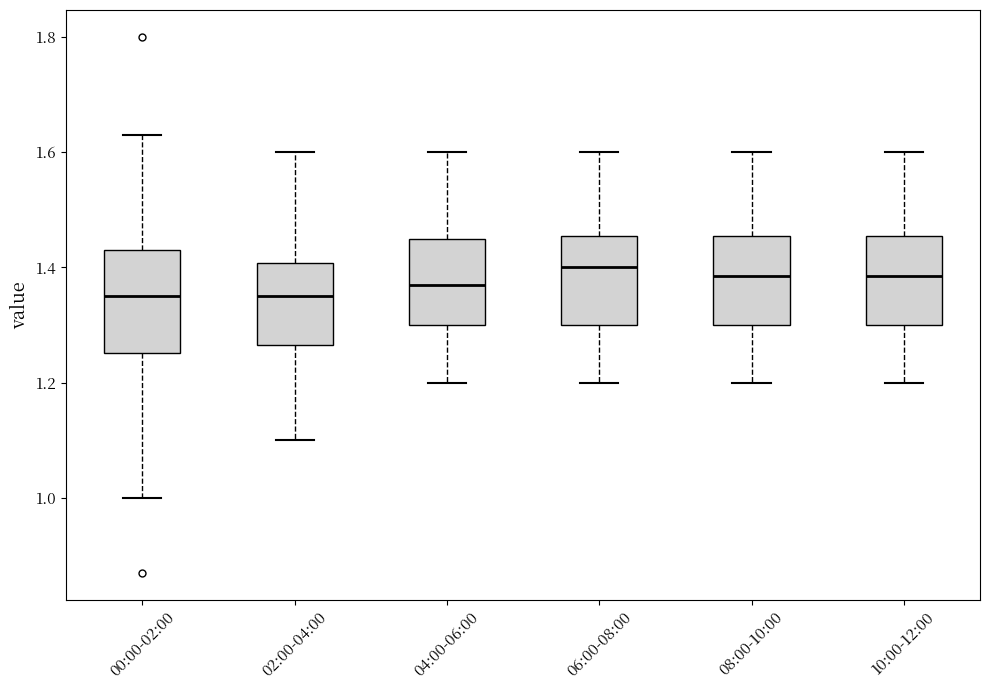

Where does the lower whisker of the box for 08:00-10:00 end on the y-axis? The values are not printed on the chart, so give them approximately, as read against the axis.

1.20